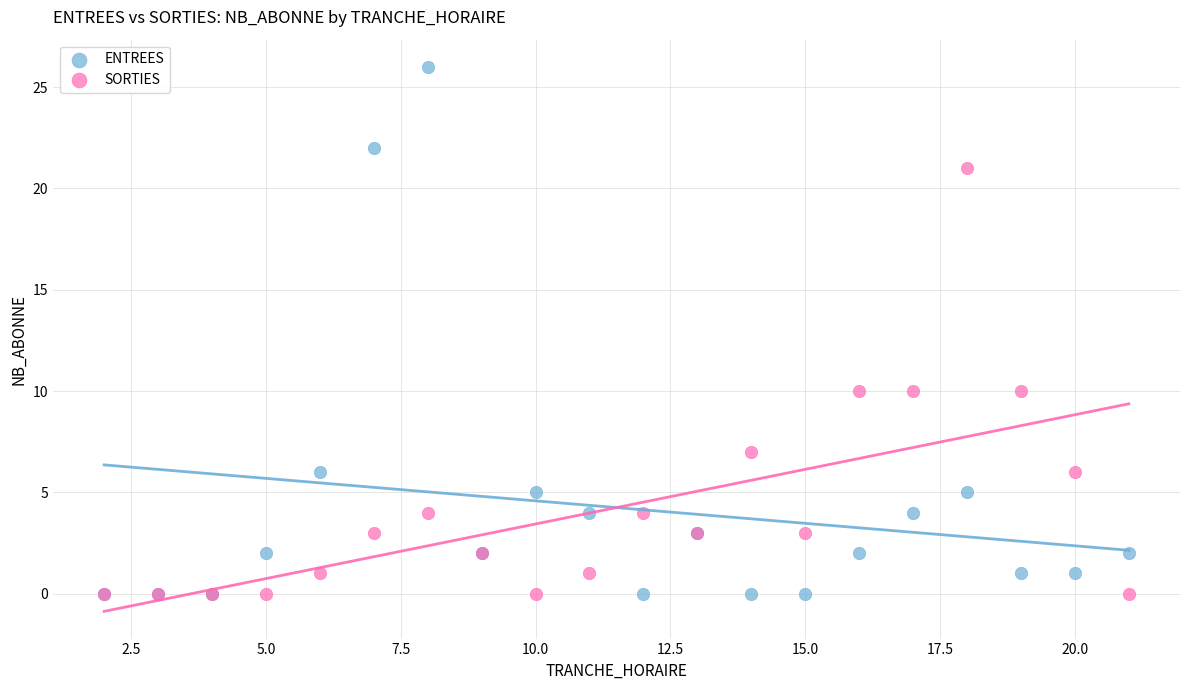

Which series has the widest spread of Y values?

ENTREES